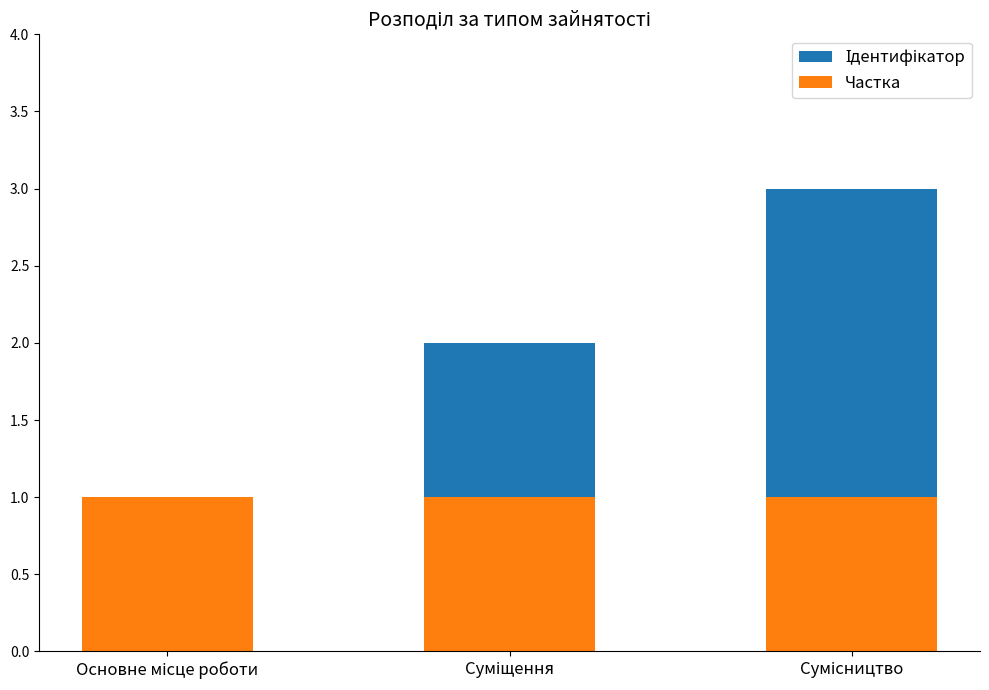

Is it true that Ідентифікатор equals 3 at Сумісництво?

True